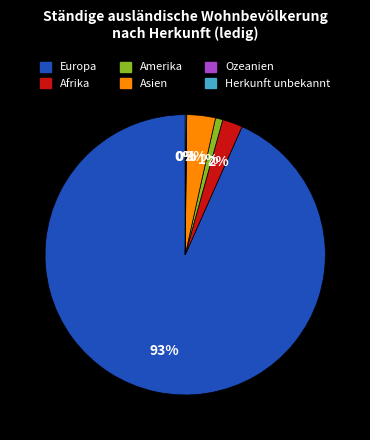

How many slices are in this pie chart?

6